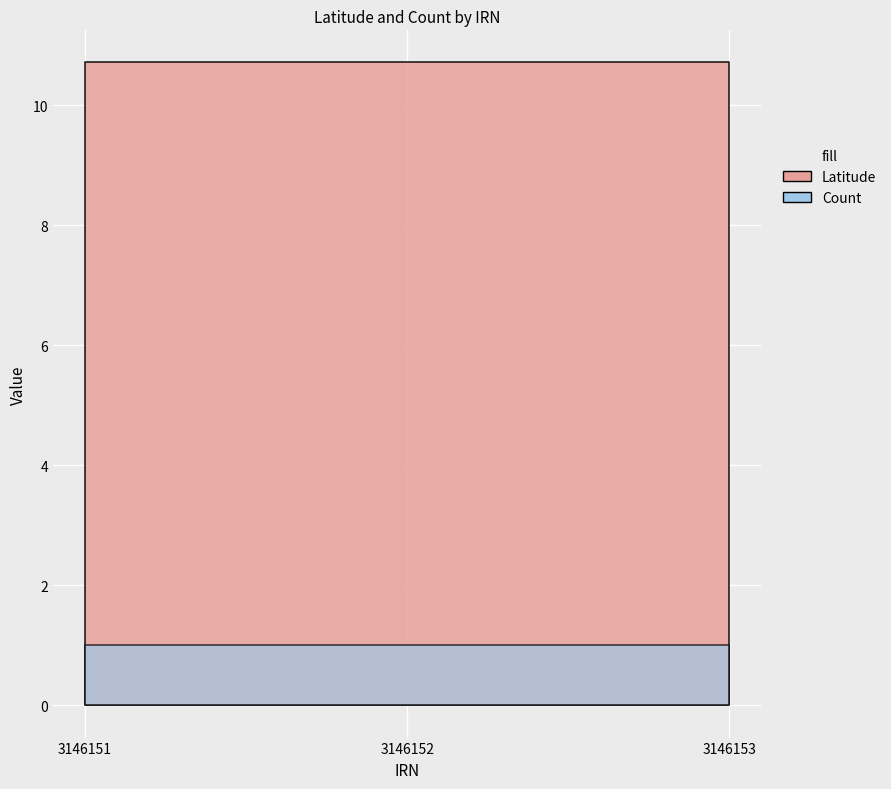

What value does the Latitude series have at 3146153?

10.7